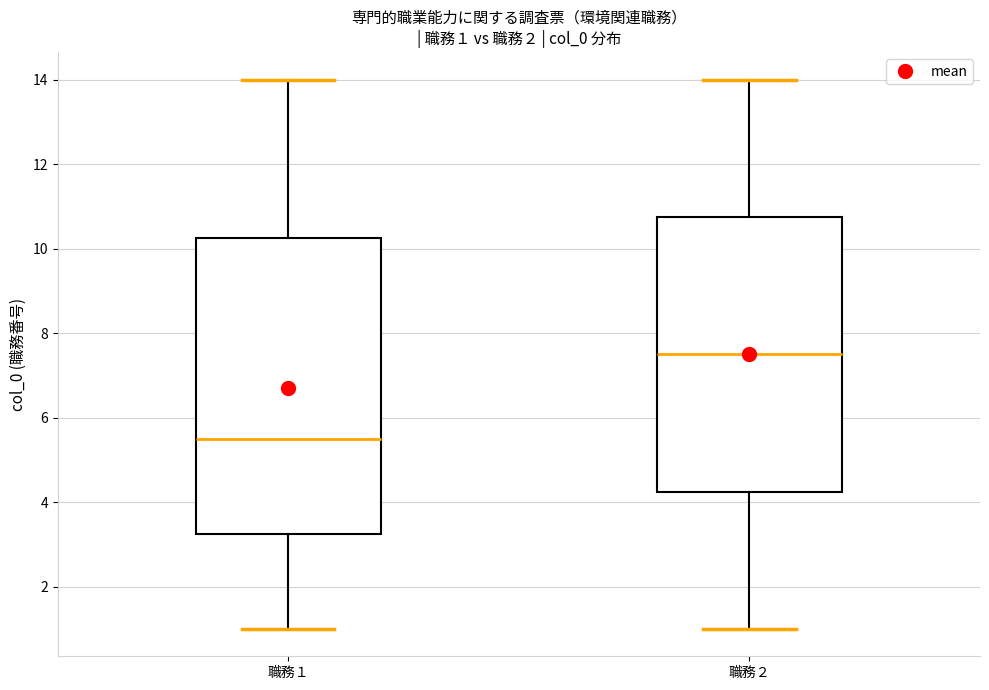

Which box has the highest median line?

職務２